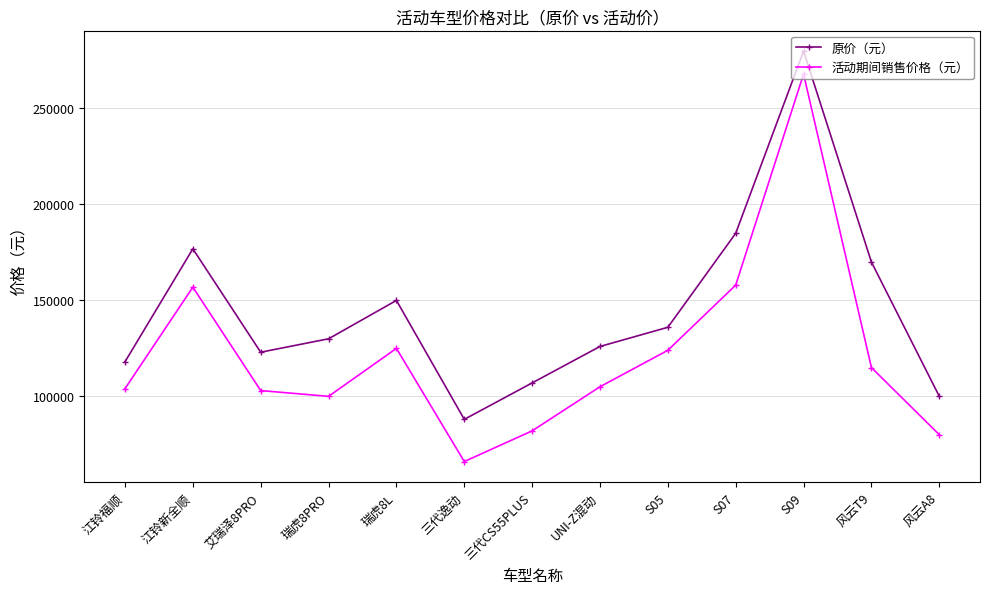

How many lines are shown in the chart?

2